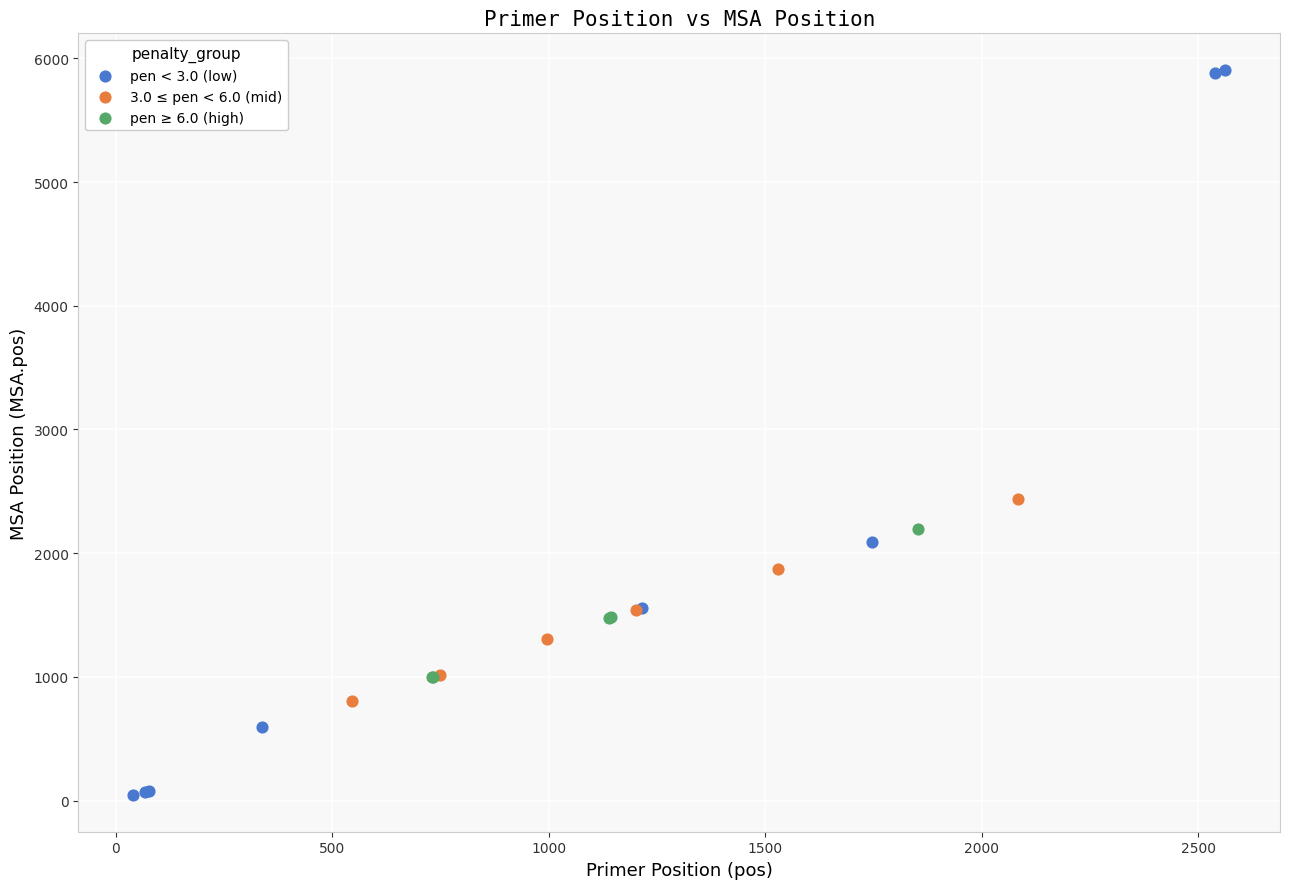

Which series reaches the minimum Y coordinate?

pen < 3.0 (low)